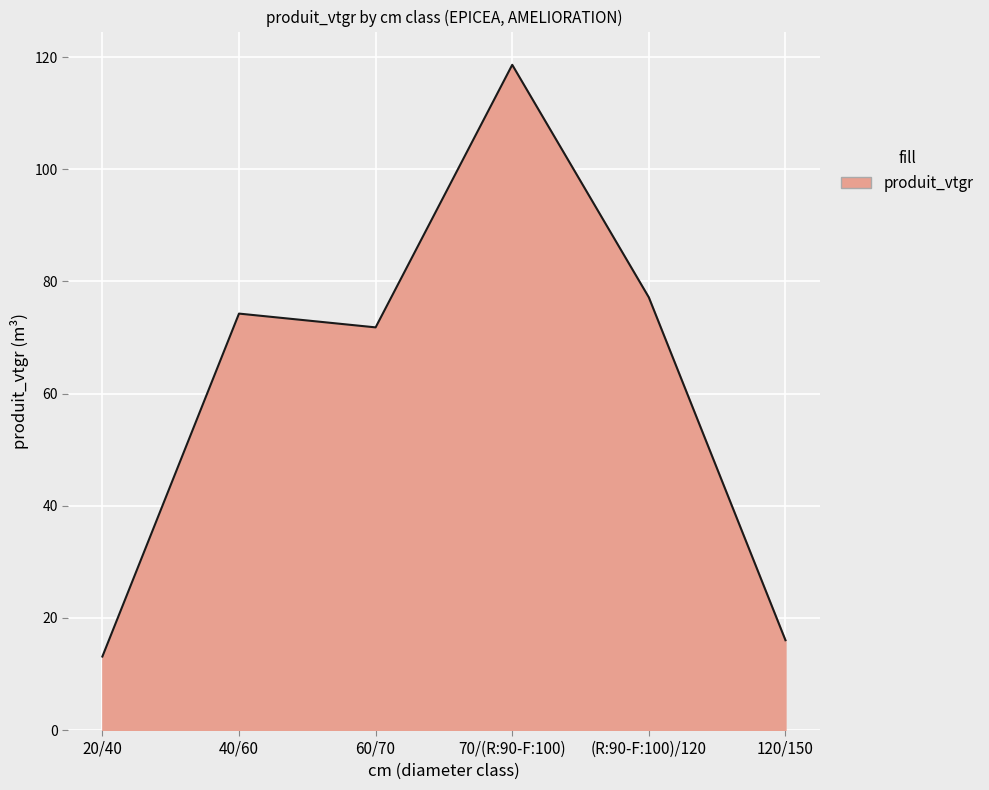

At which category does the data reach its first local peak?

40/60